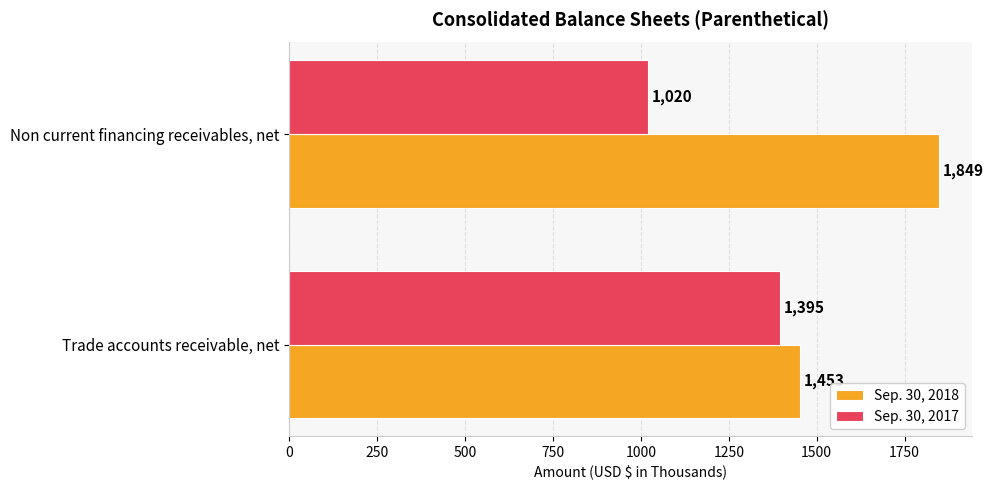

At which category does the chart reach its minimum across all series?

Non current financing receivables, net